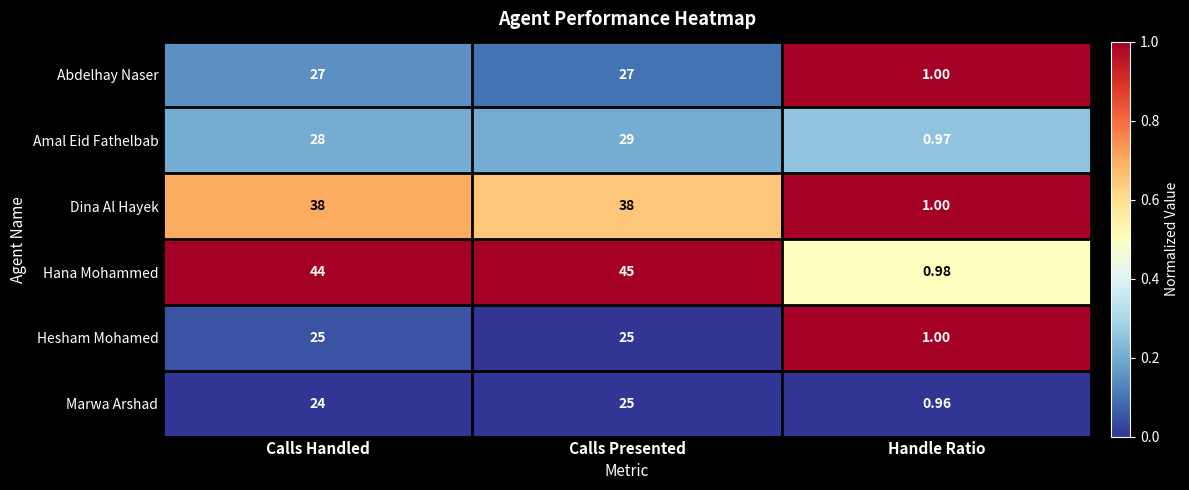

Where is Amal Eid Fathelbab nearest to the value 14?

Handle Ratio